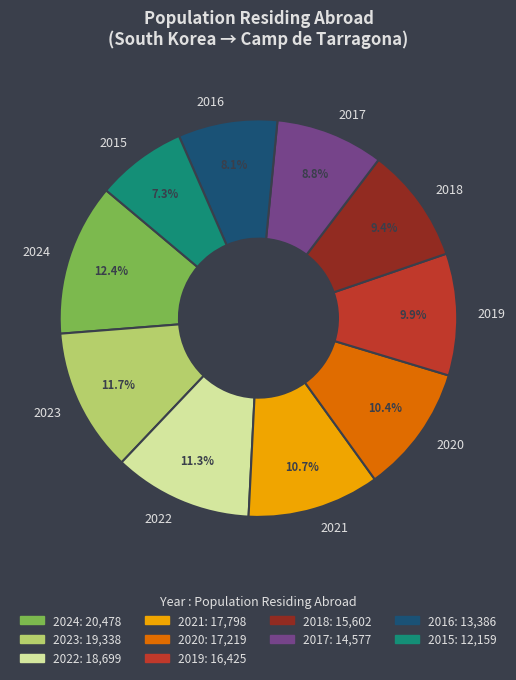

Between 2023 and 2016, which is larger?

2023